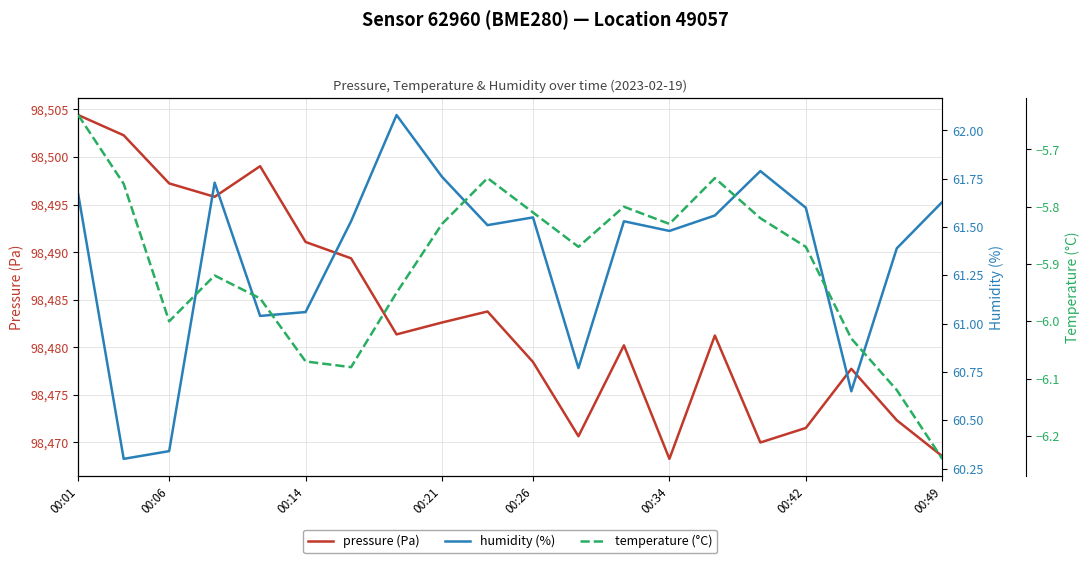

Does the chart have visible grid lines?

Yes